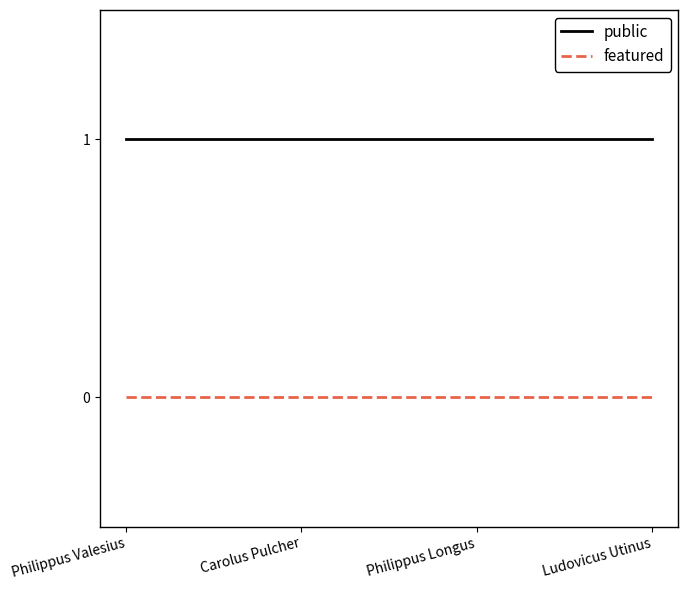

True or false: public has more than 1 points higher than both neighbors.

False